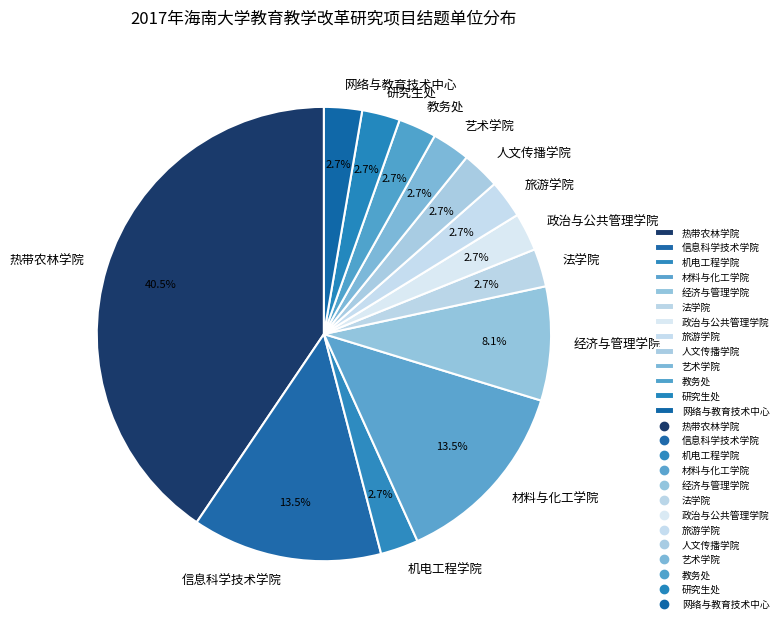

Is there a majority slice in this chart?

No